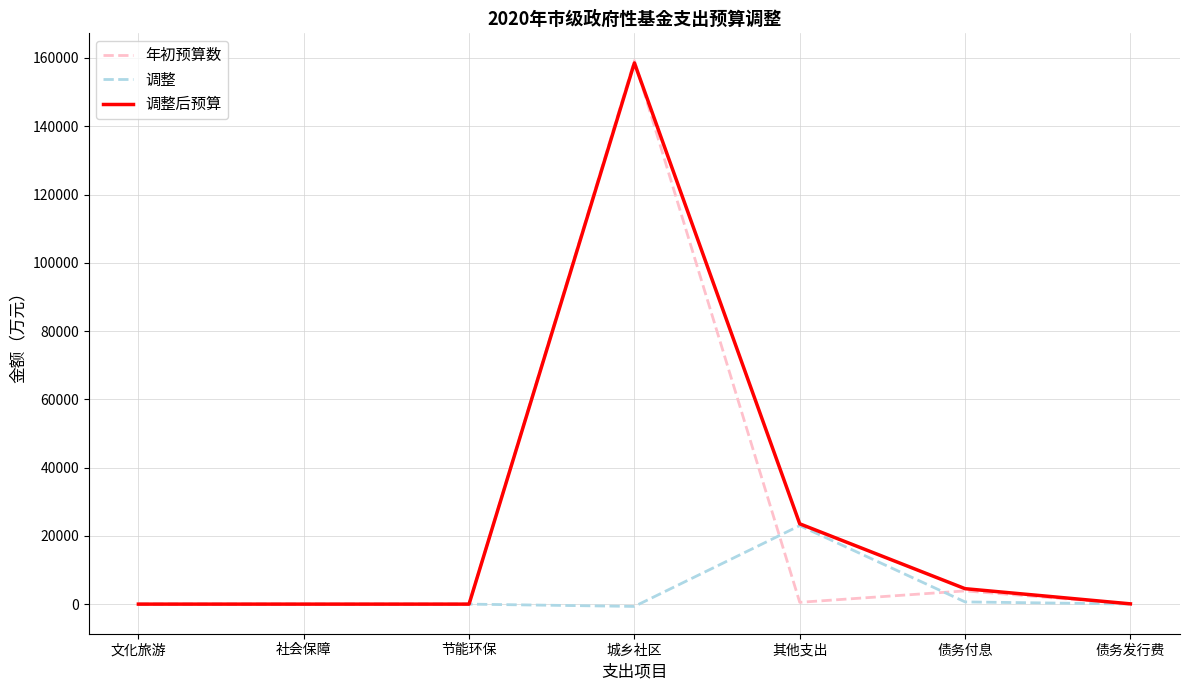

True or false: 年初预算数 has a value of 55 at 债务发行费.

True